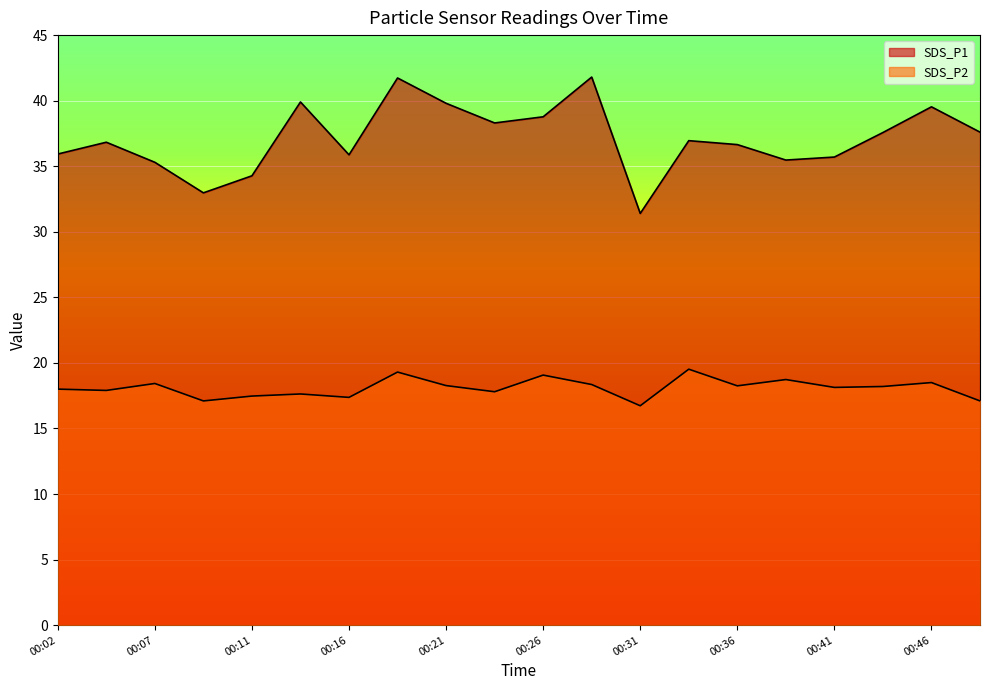

Rank the categories by SDS_P2 value from lowest to highest.

00:31, 00:09, 00:48, 00:16, 00:11, 00:14, 00:24, 00:04, 00:02, 00:41, 00:43, 00:36, 00:21, 00:28, 00:07, 00:46, 00:38, 00:26, 00:19, 00:33